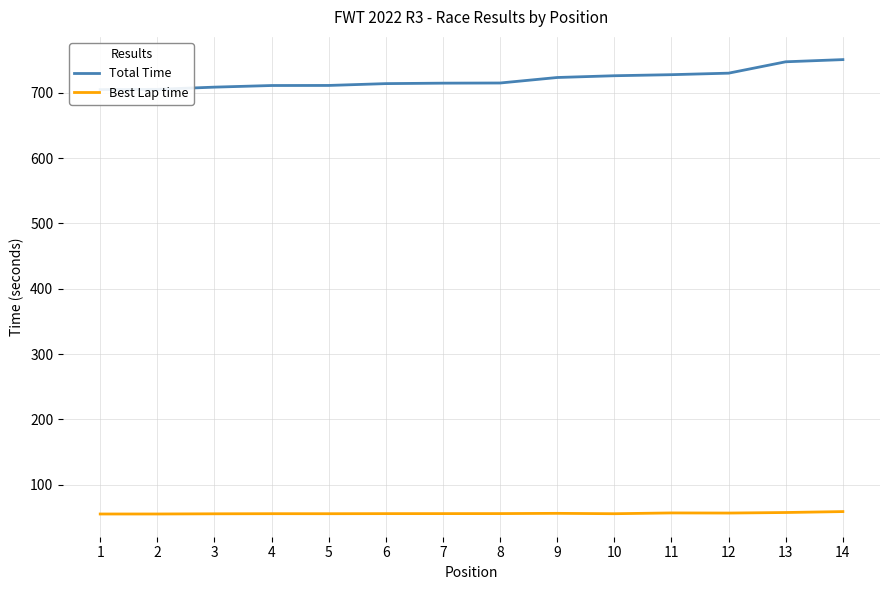

How many distinct data groups are displayed?

2